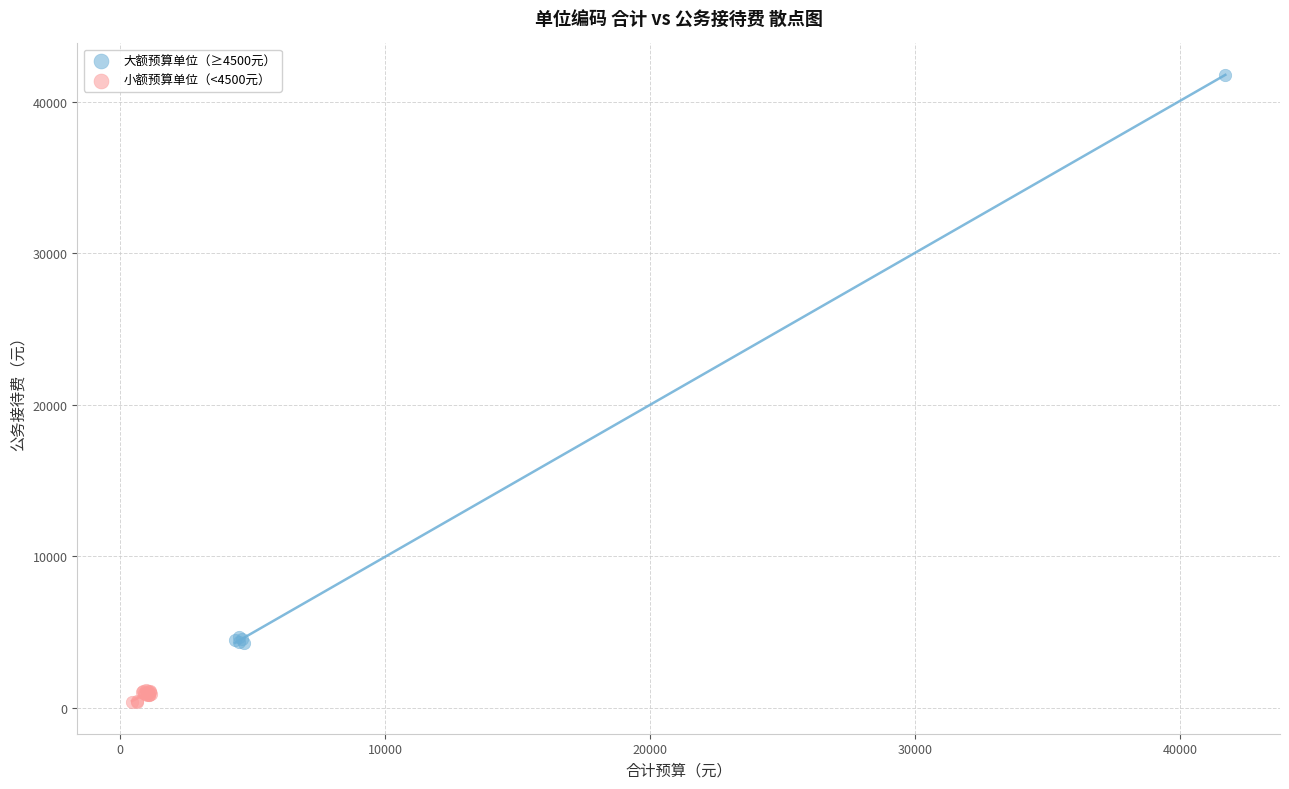

Which series reaches the maximum Y coordinate?

大额预算单位（≥4500元）